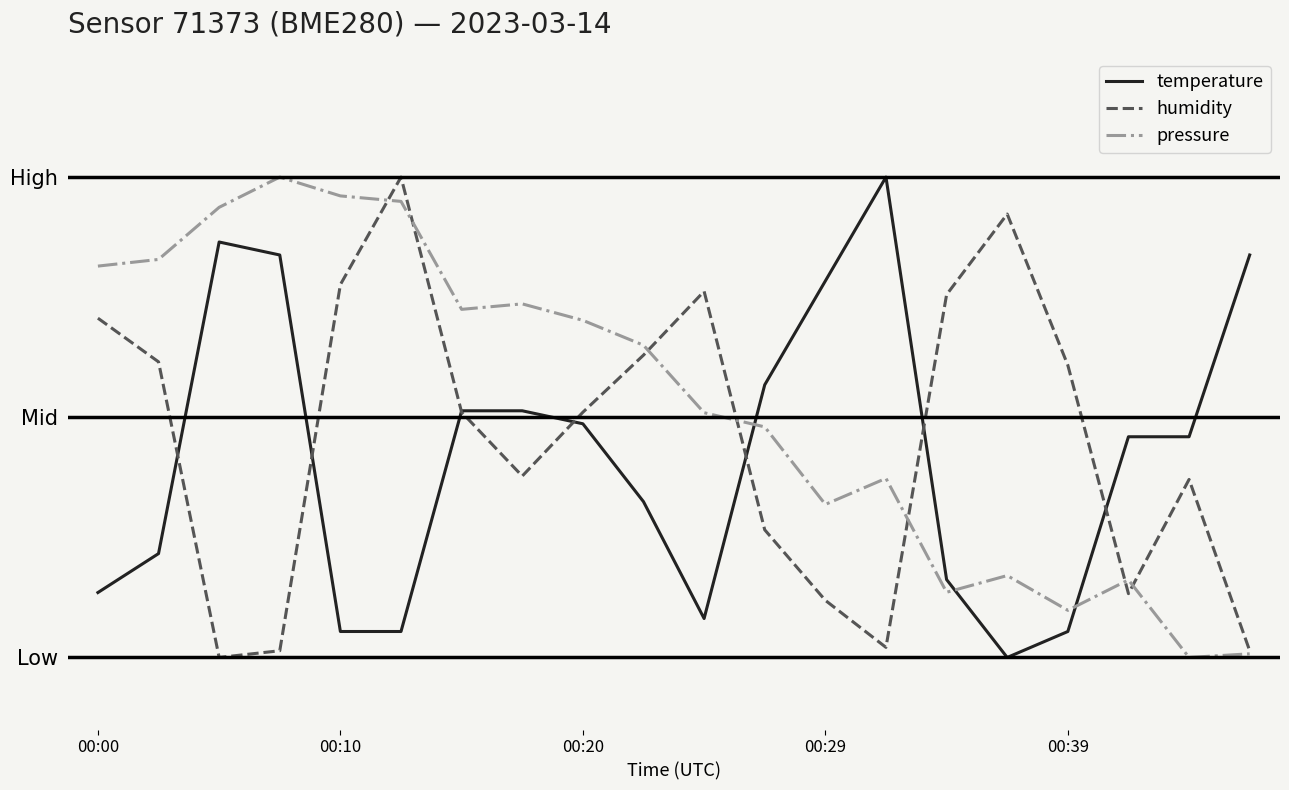

Between which two adjacent categories do pressure and temperature first intersect?

10 and 11